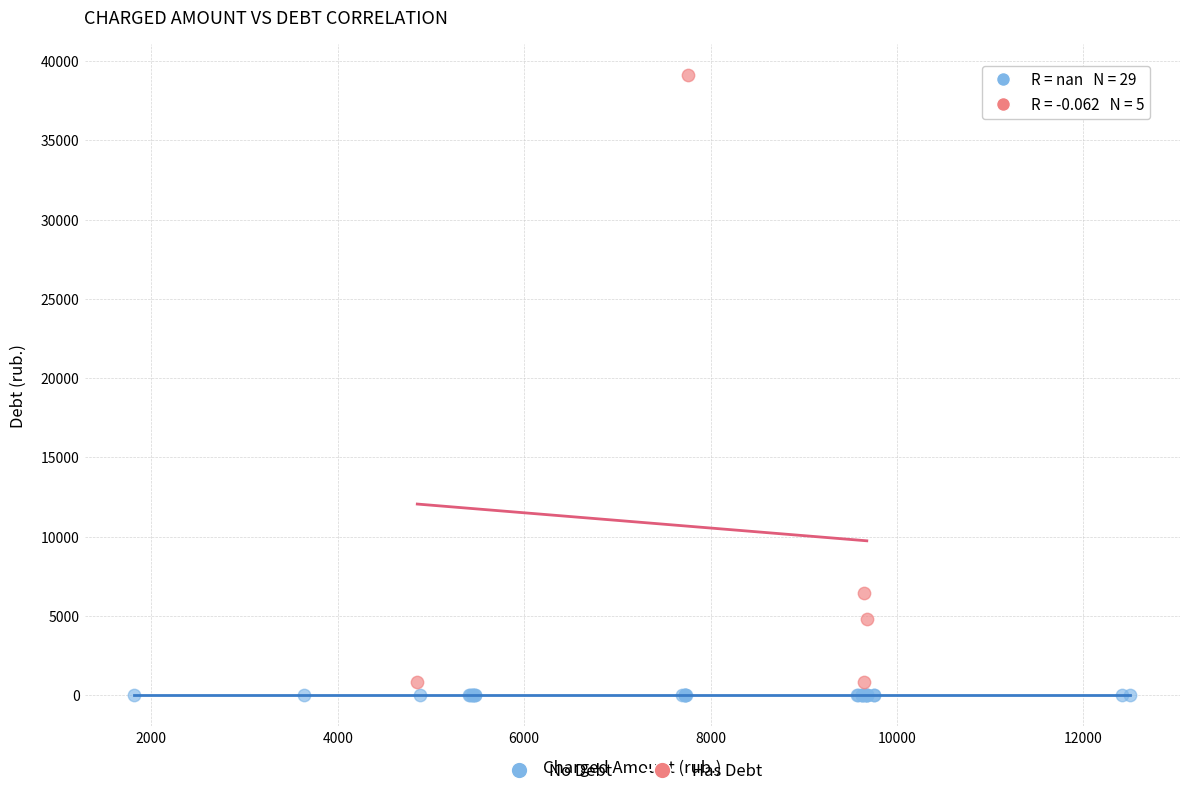

Which series contains the highest Y value?

Has Debt